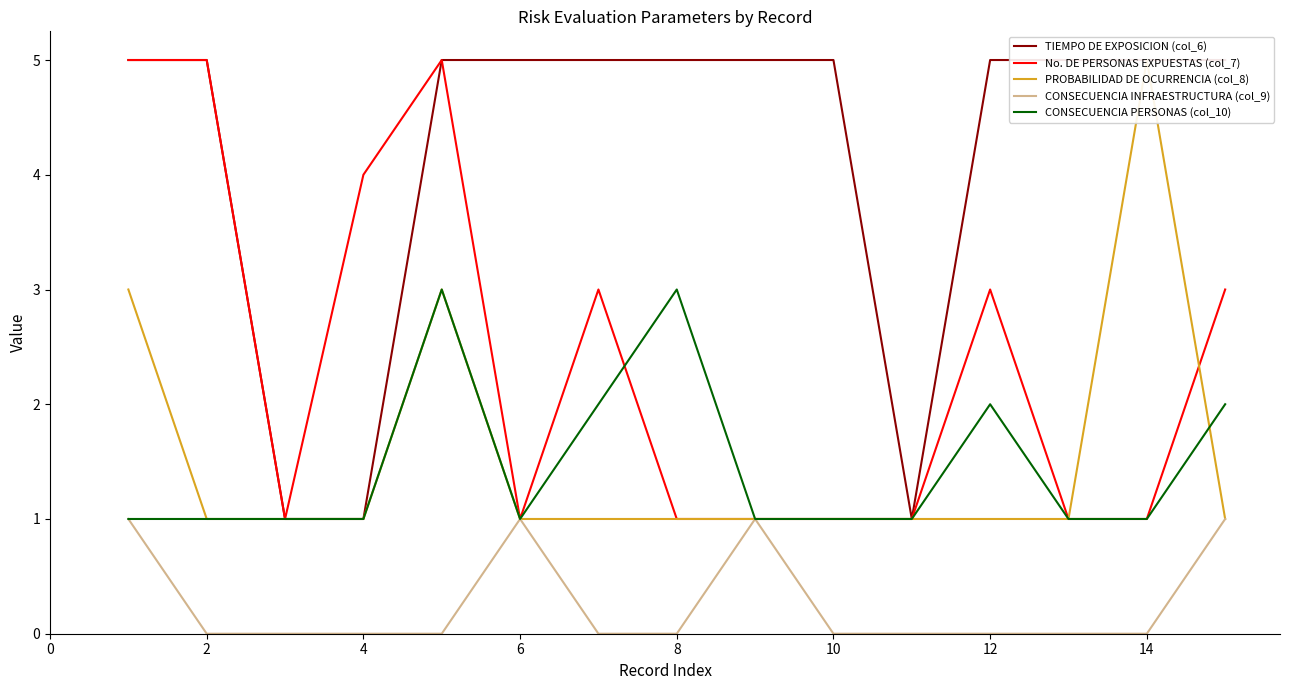

Is it true that CONSECUENCIA PERSONAS (col_10) equals 1 at 6?

True